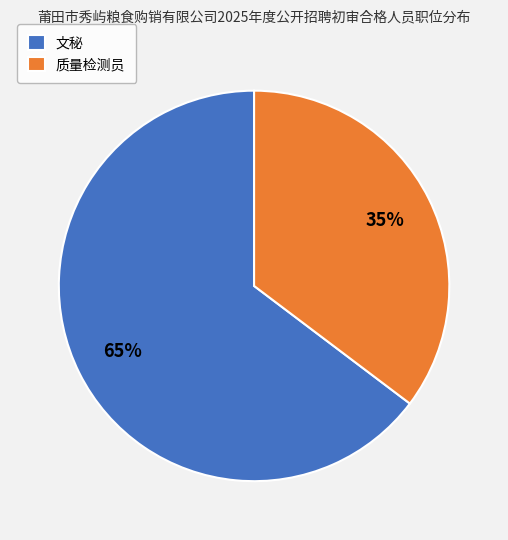

What is the smallest slice in the pie chart?

质量检测员